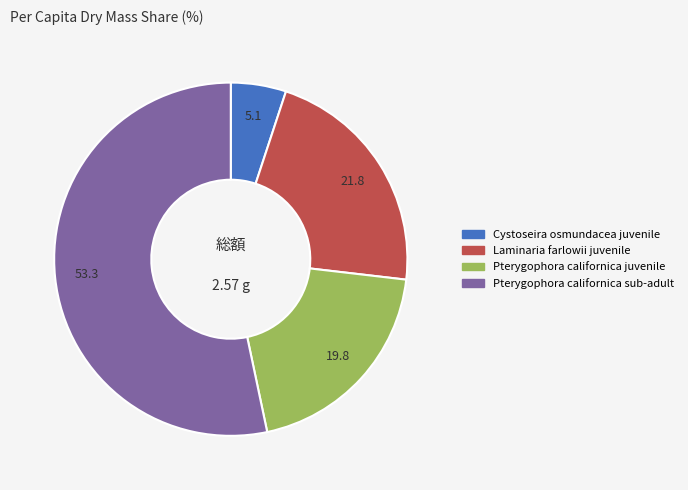

Rank the categories by value from highest to lowest.

Pterygophora californica sub-adult, Laminaria farlowii juvenile, Pterygophora californica juvenile, Cystoseira osmundacea juvenile